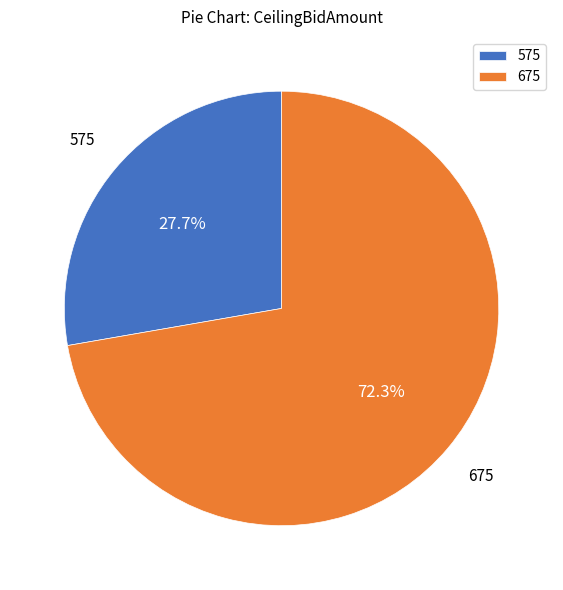

What is the ratio of the value at 675 to the value at 575?

2.6